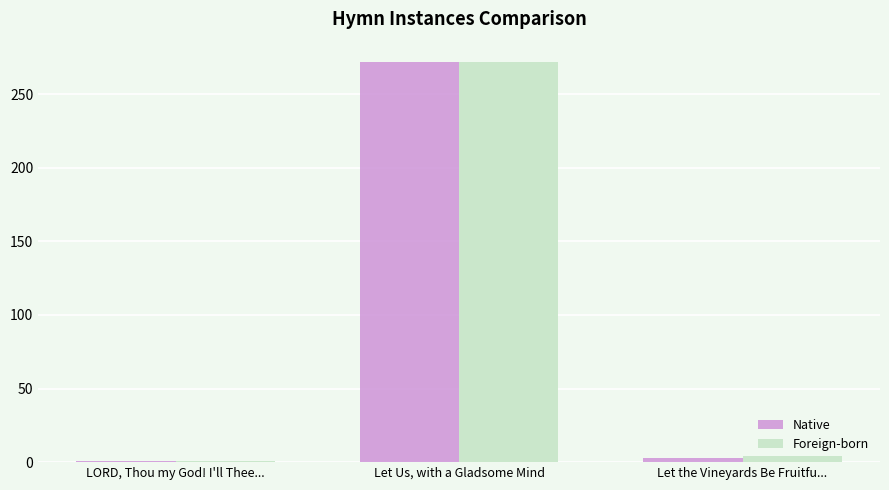

Is the value of Native at Let Us, with a Gladsome Mind greater than the value of Foreign-born at LORD, Thou my God! I'll Thee...?

Yes